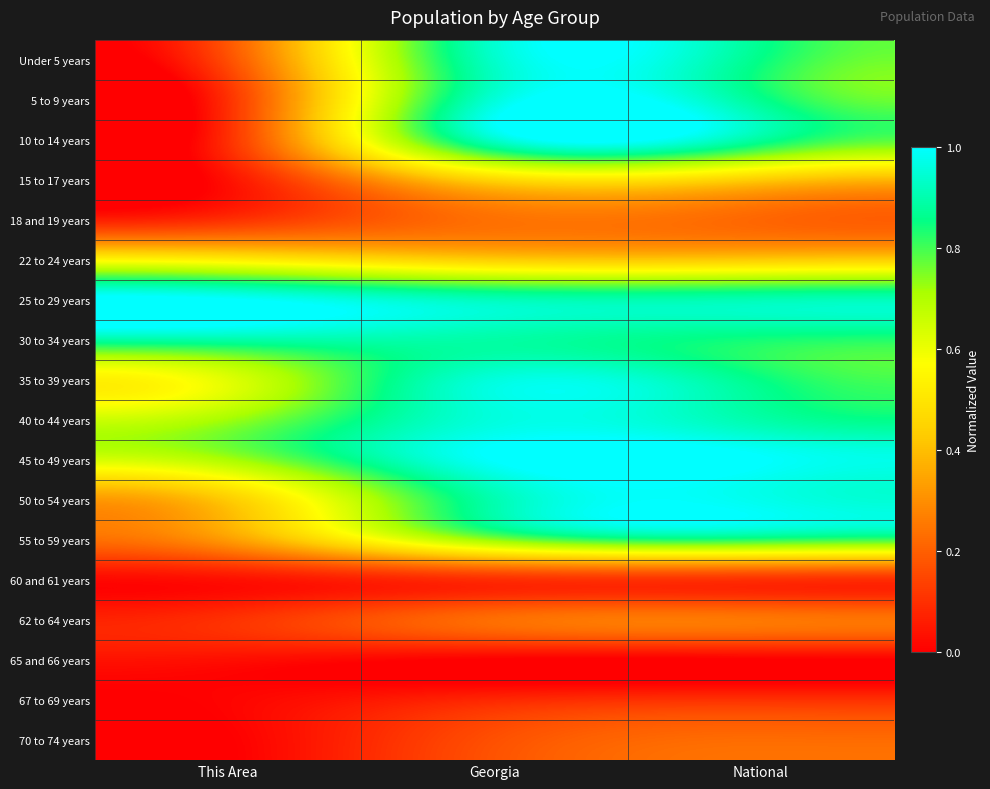

Rank the series by their maximum value, from highest to lowest.

25 to 29 years, 45 to 49 years, 50 to 54 years, 40 to 44 years, 35 to 39 years, 5 to 9 years, 10 to 14 years, Under 5 years, 30 to 34 years, 55 to 59 years, 22 to 24 years, 15 to 17 years, 62 to 64 years, 18 and 19 years, 70 to 74 years, 67 to 69 years, 60 and 61 years, 65 and 66 years